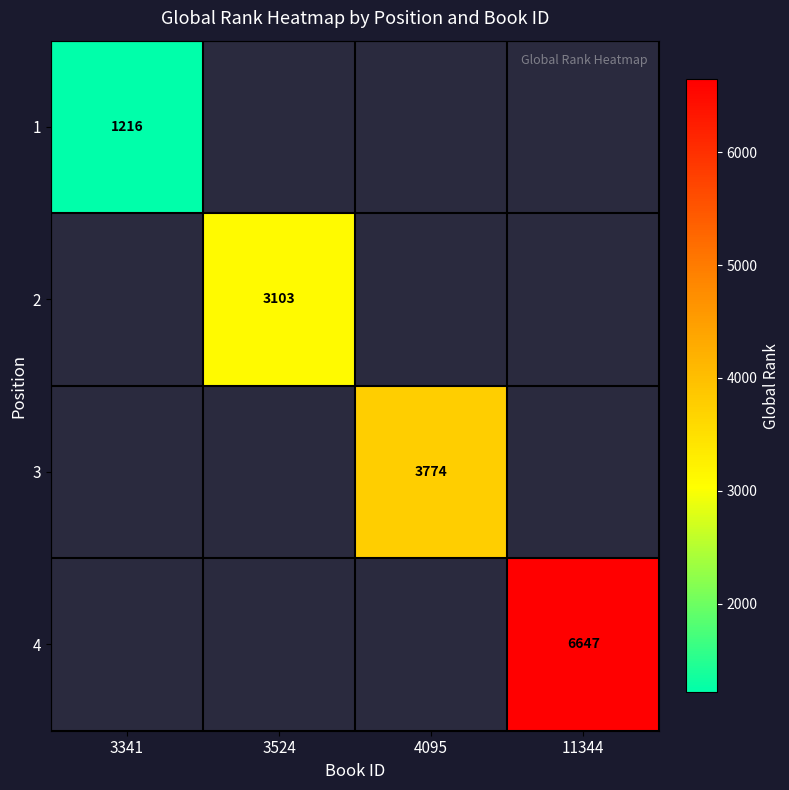

Is it true that 1 equals 794 at 3341?

False